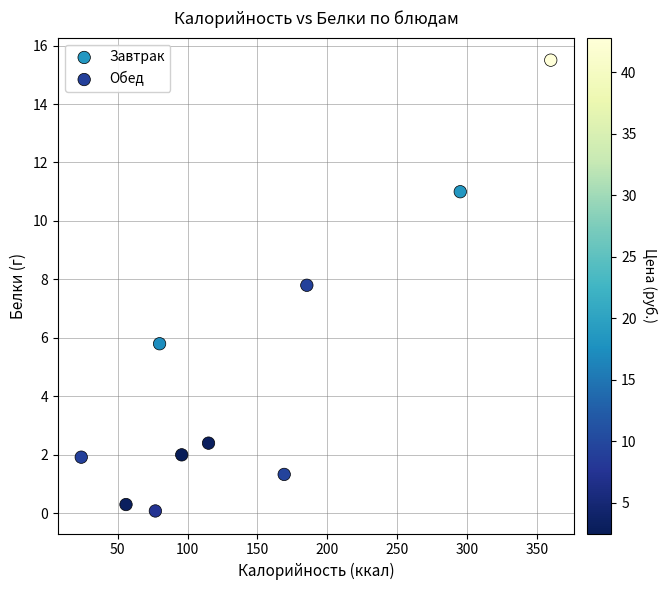

Which series has the largest Y range (max minus min)?

Обед